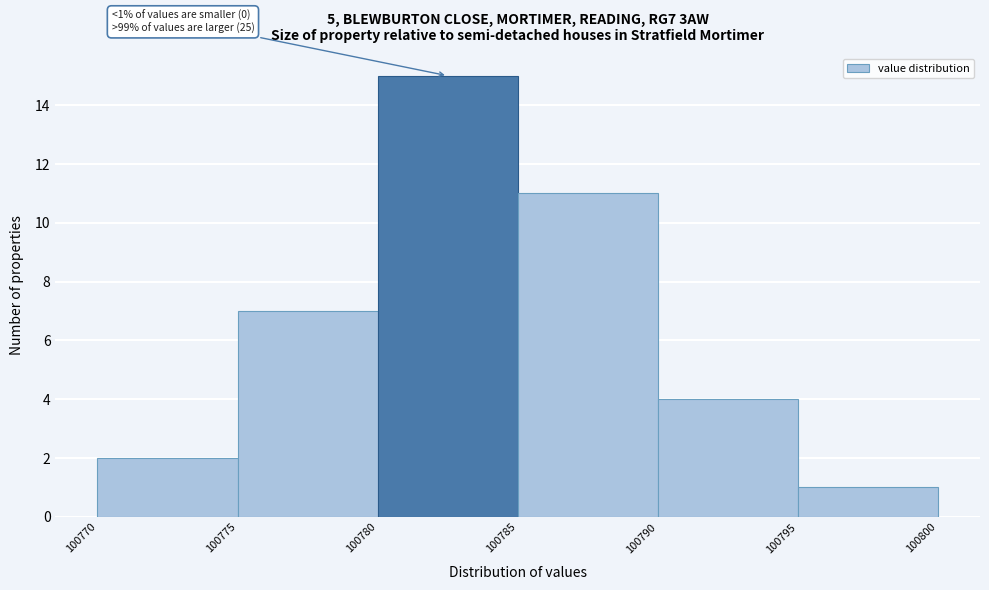

Which range on the x-axis has the tallest bar?

100780 to 100785